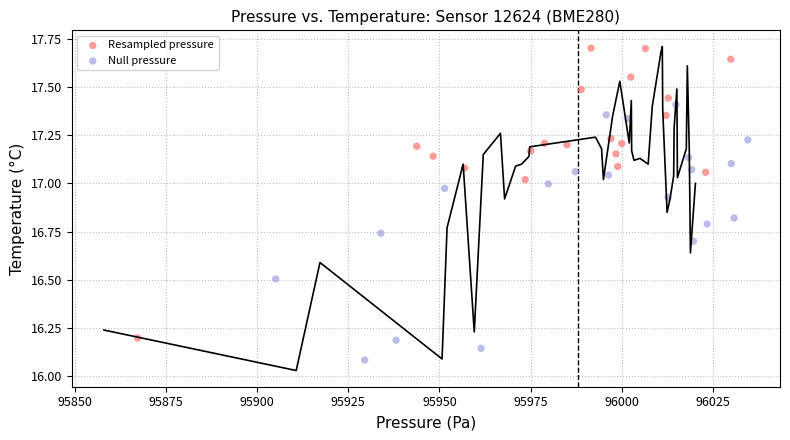

Which series contains the highest Y value?

Resampled pressure